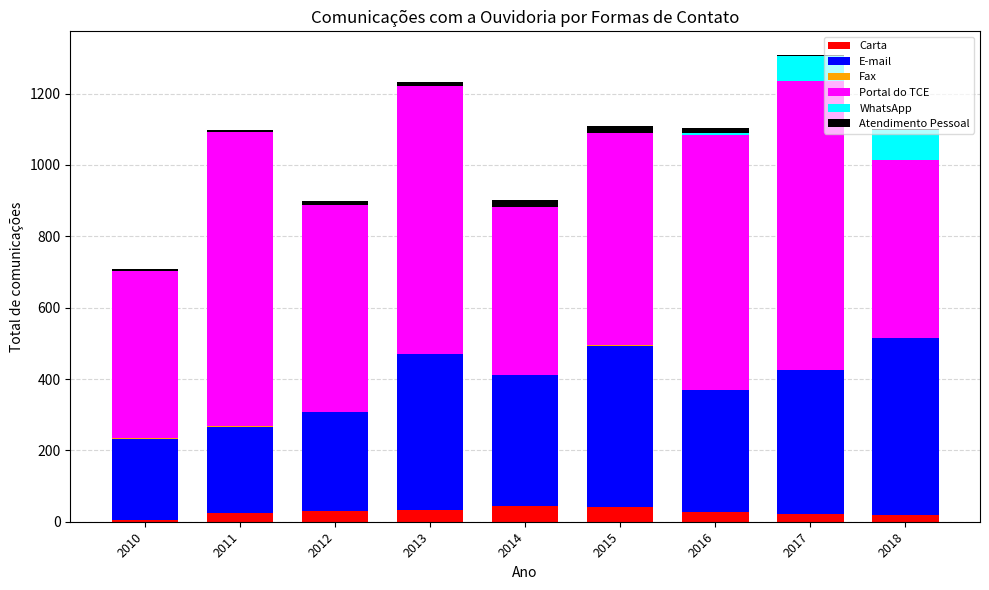

The Carta series shows 24 at 2011. True or false?

True